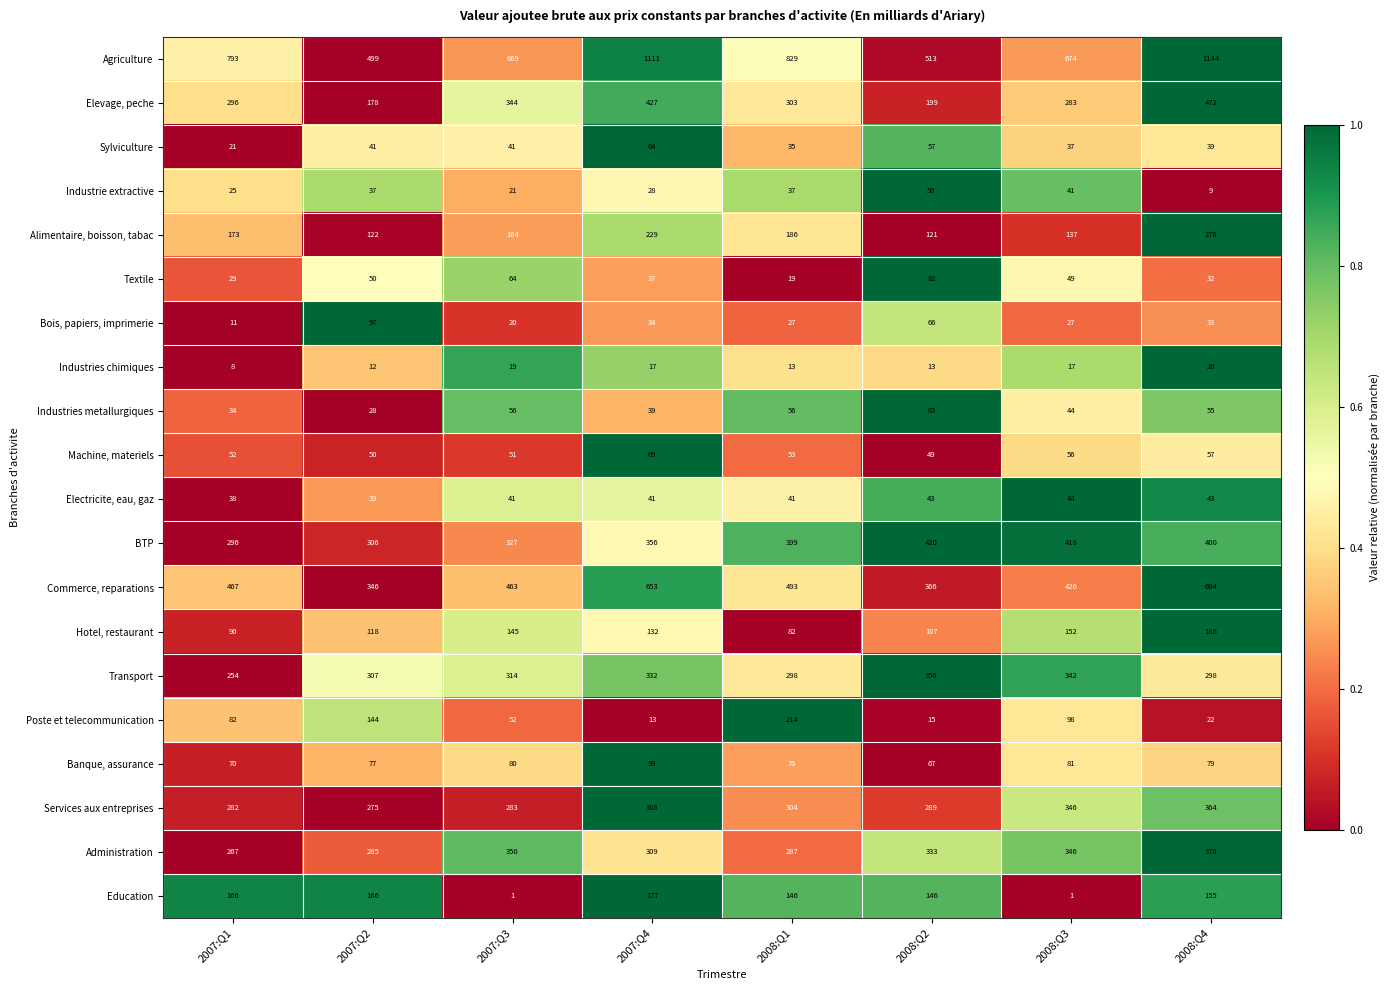

At which category is the sum across all series the highest?

2008:Q4